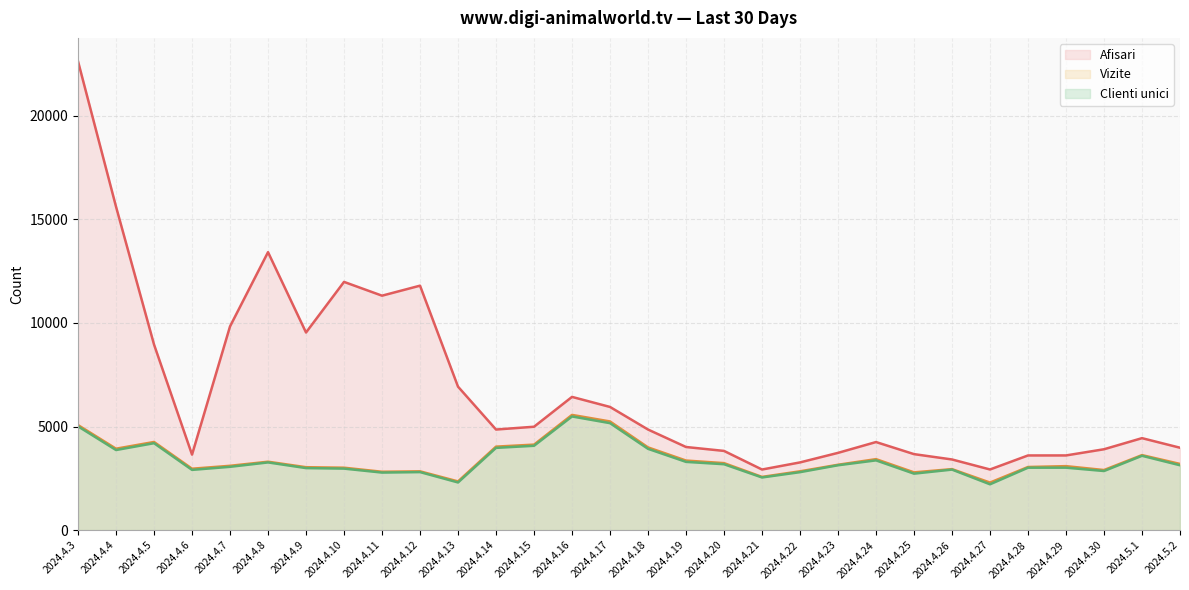

At 2024.4.25, list the series in order from largest to smallest.

Afisari, Vizite, Clienti unici